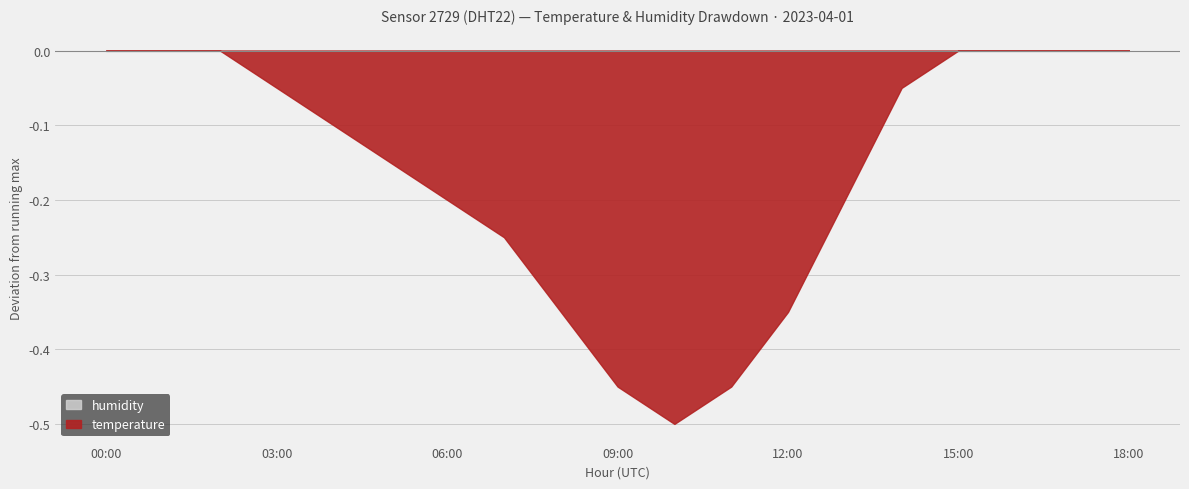

True or false: humidity and temperature intersect in this chart.

False